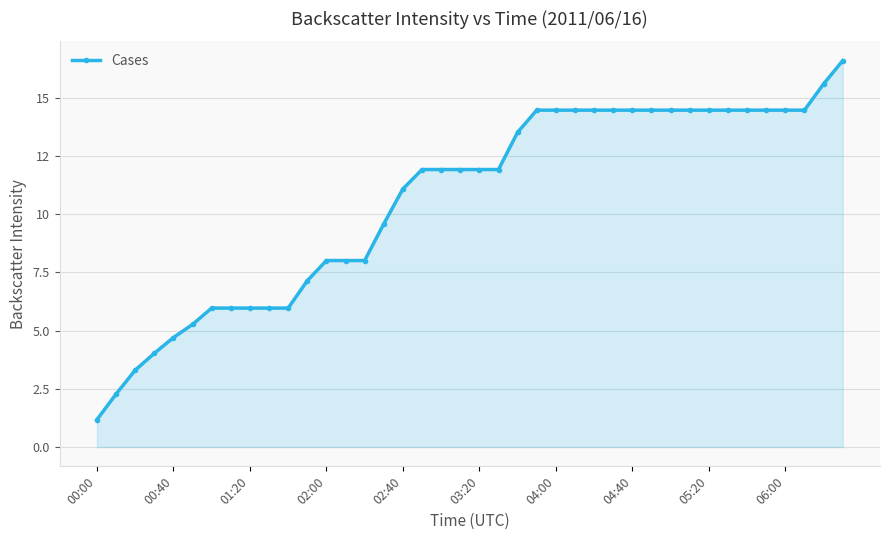

Is this an area chart (filled region under the line)?

Yes